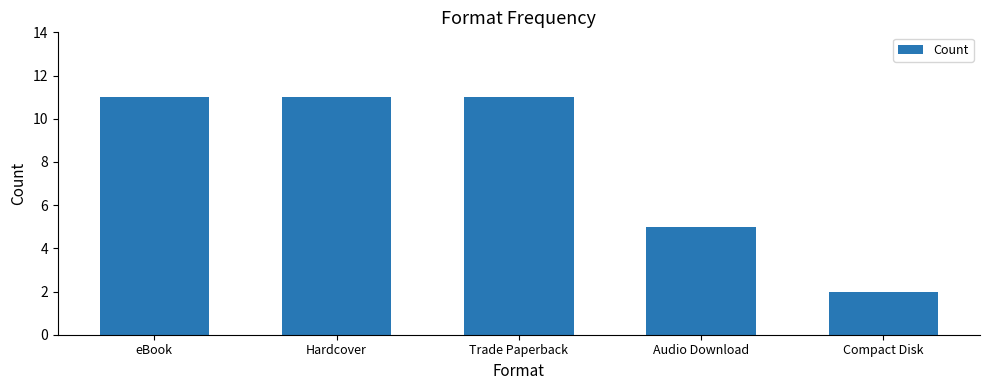

What is the label of the 5th bar from the left?

Compact Disk